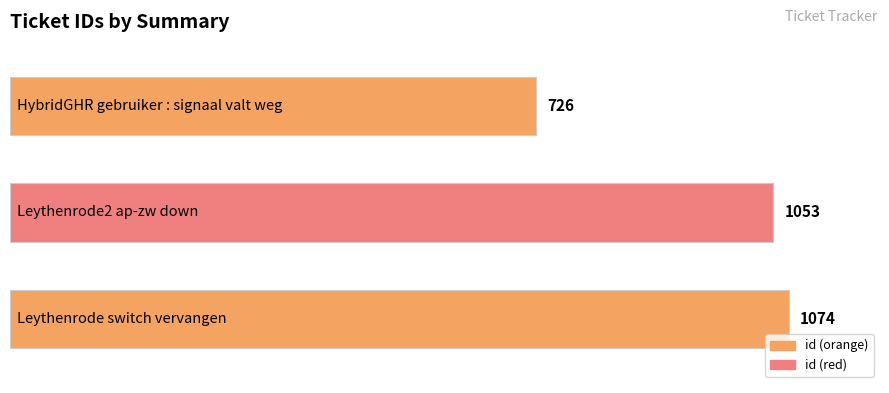

What is the smallest value displayed?

726